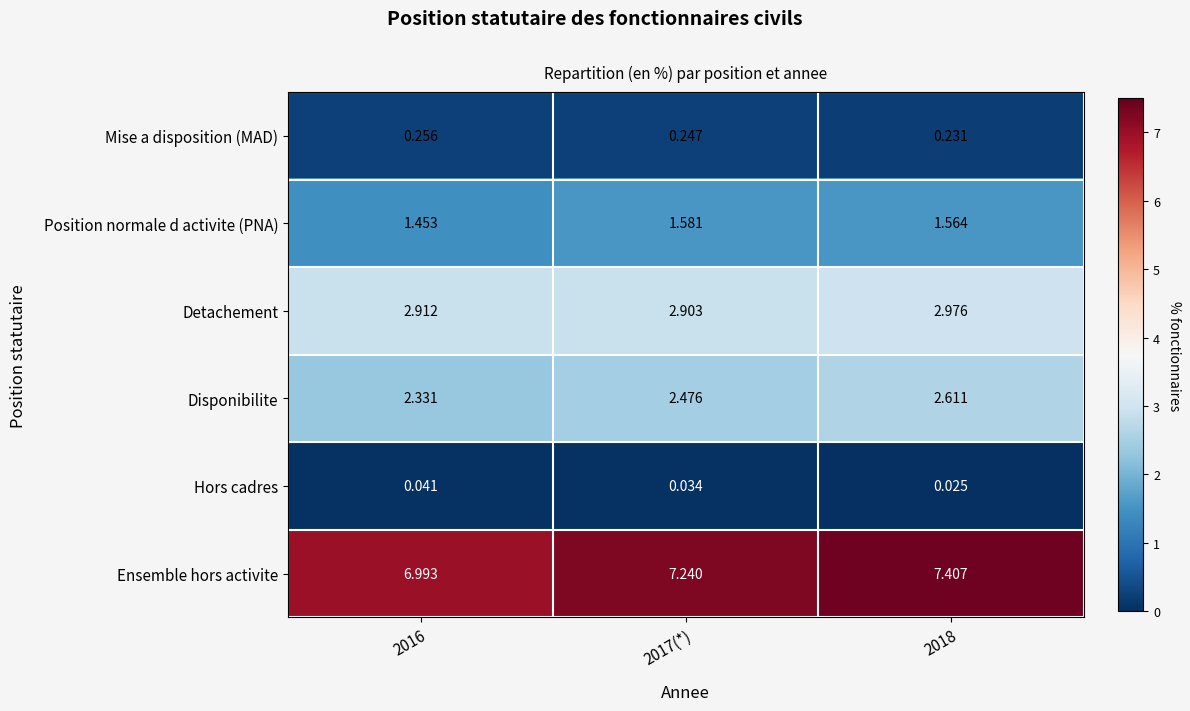

How many categories are shown in the chart?

3